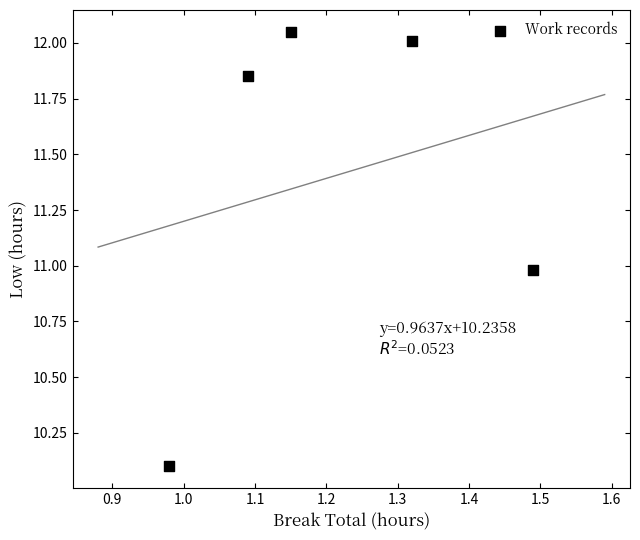

What is the range of X values (max minus min)?

0.5